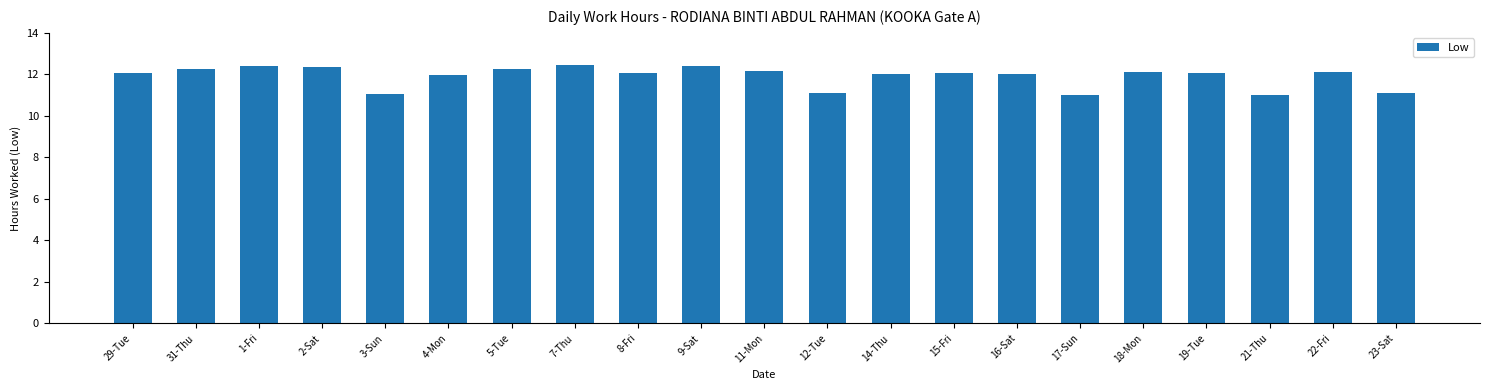

What is the label of the 7th bar from the left?

5-Tue